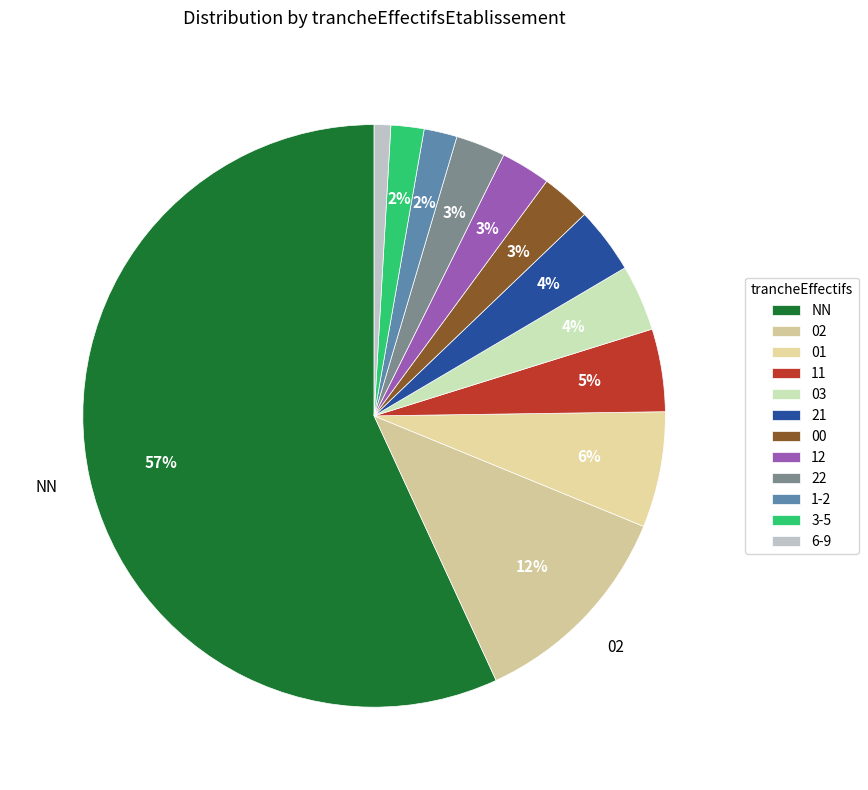

The 1-2 slice represents 1% of the pie. True or false?

False